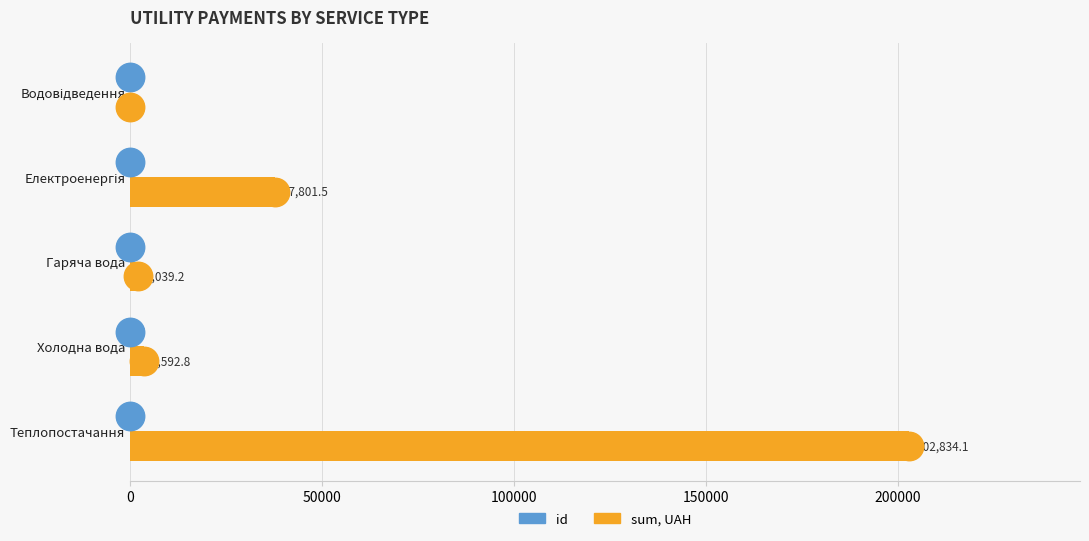

What are all the series names shown in the legend?

id, sum, UAH